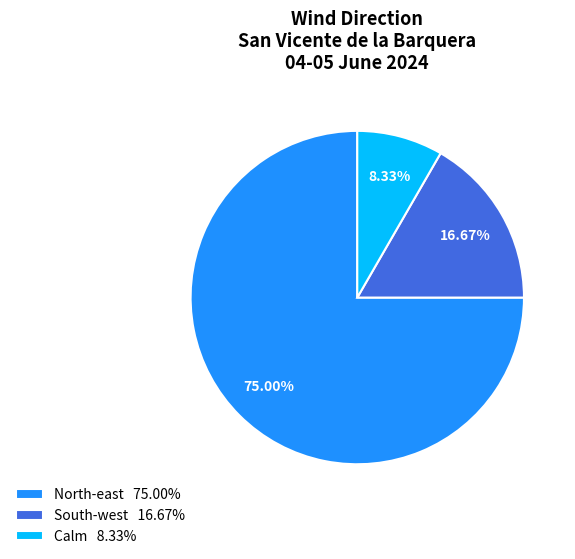

Do North-east 75.00% and South-west 16.67% together represent more than half of the pie?

Yes